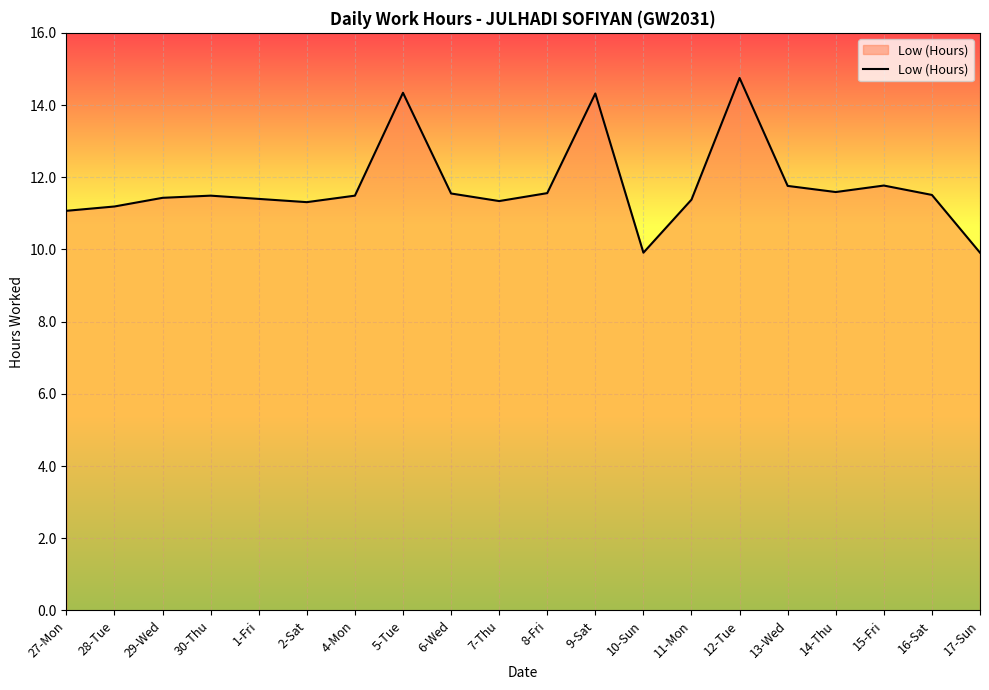

Which category has the highest value across all series?

12-Tue